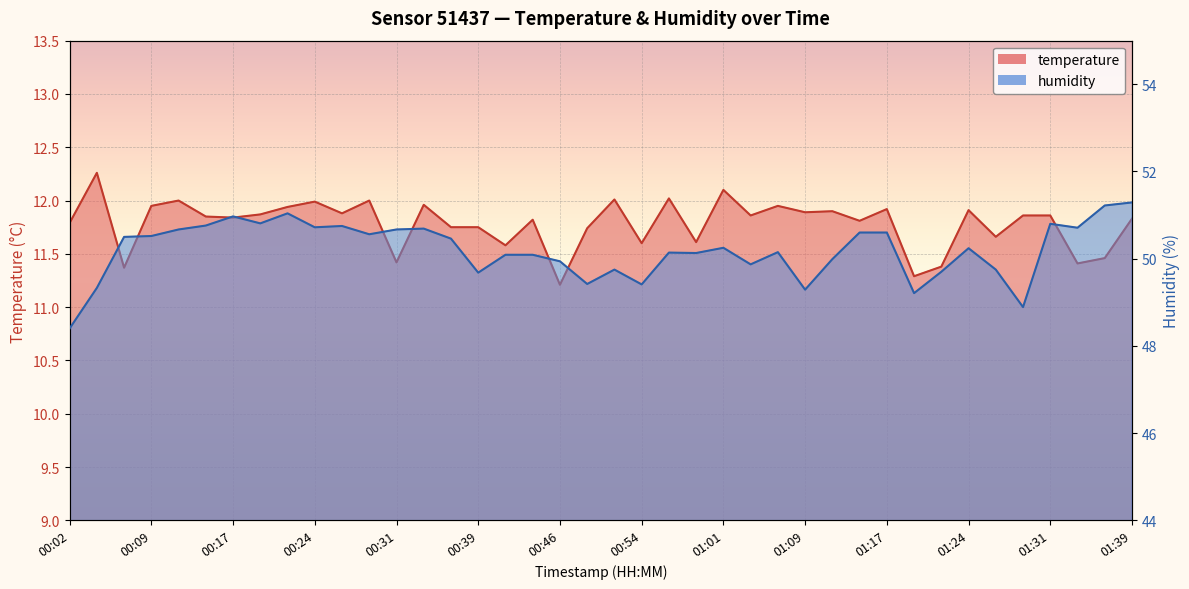

How many lines are shown in the chart?

2